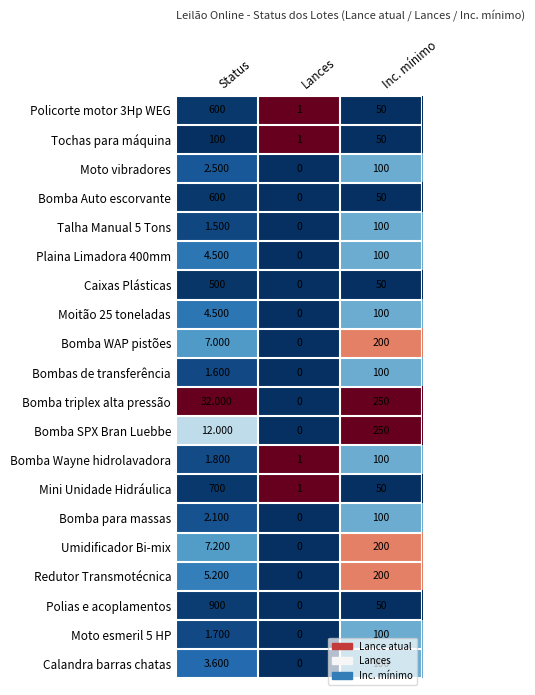

Which series has the largest range (max minus min)?

Polias e acoplamentos